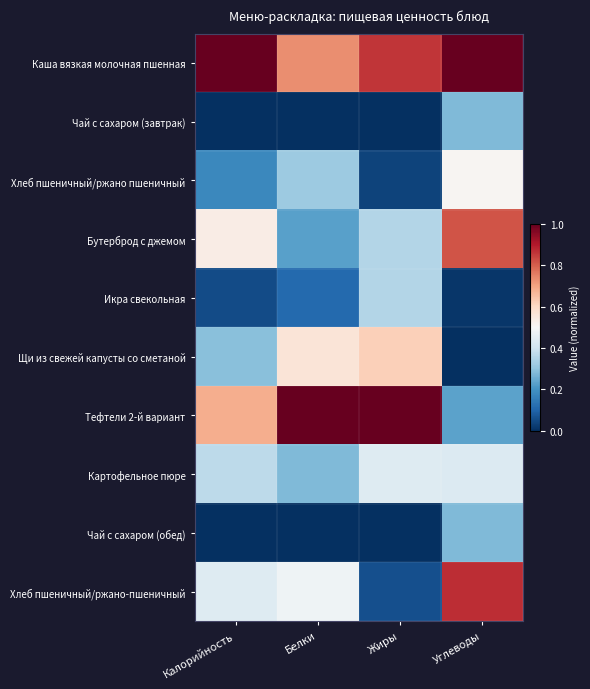

What is the difference between the highest and lowest values at Белки?

1.0